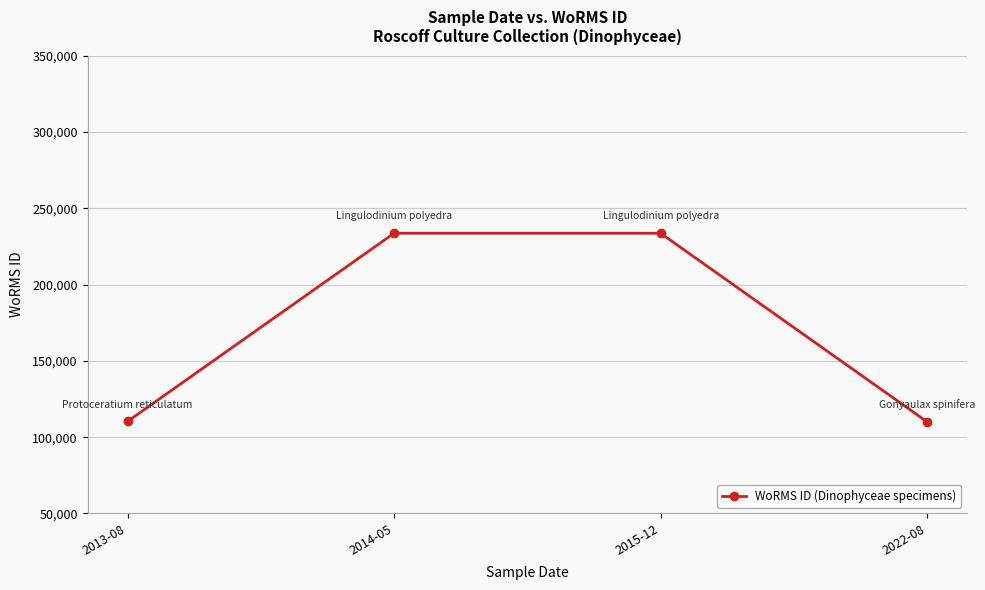

The value at 2013-08 is 33023. True or false?

False